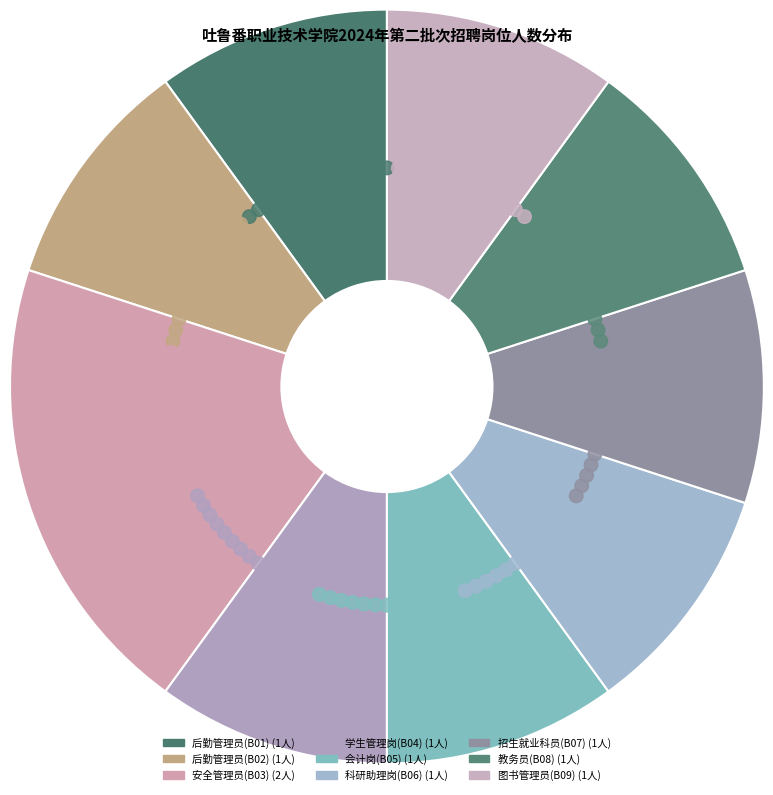

To the nearest percent, what percentage of the pie is 后勤管理员(B01)?

10%